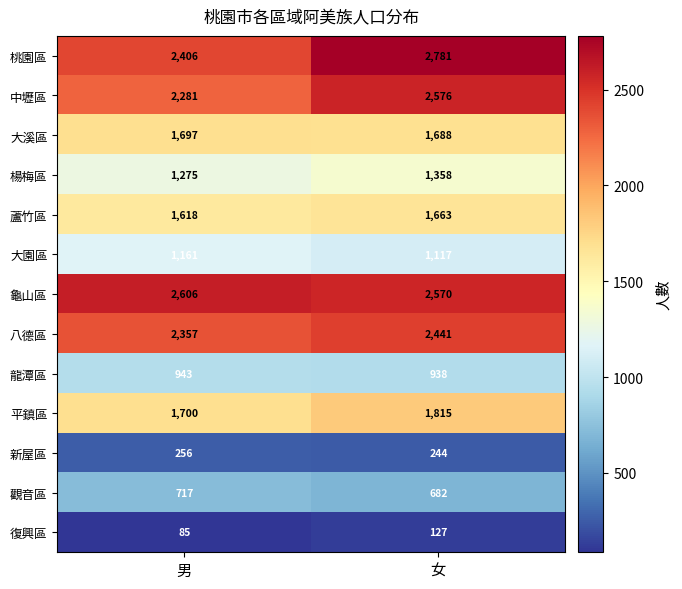

Rank the series at 男 from highest to lowest value.

龜山區, 桃園區, 八德區, 中壢區, 平鎮區, 大溪區, 蘆竹區, 楊梅區, 大園區, 龍潭區, 觀音區, 新屋區, 復興區